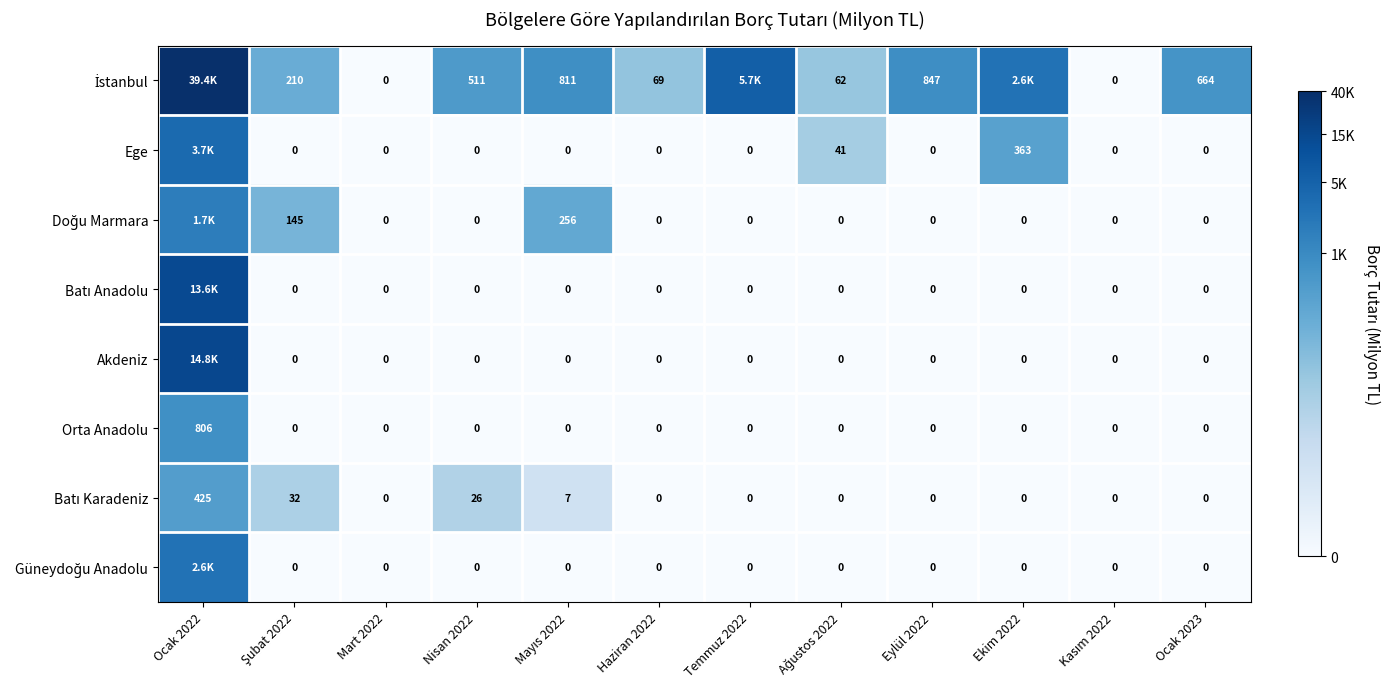

Which series has the widest spread of values?

İstanbul